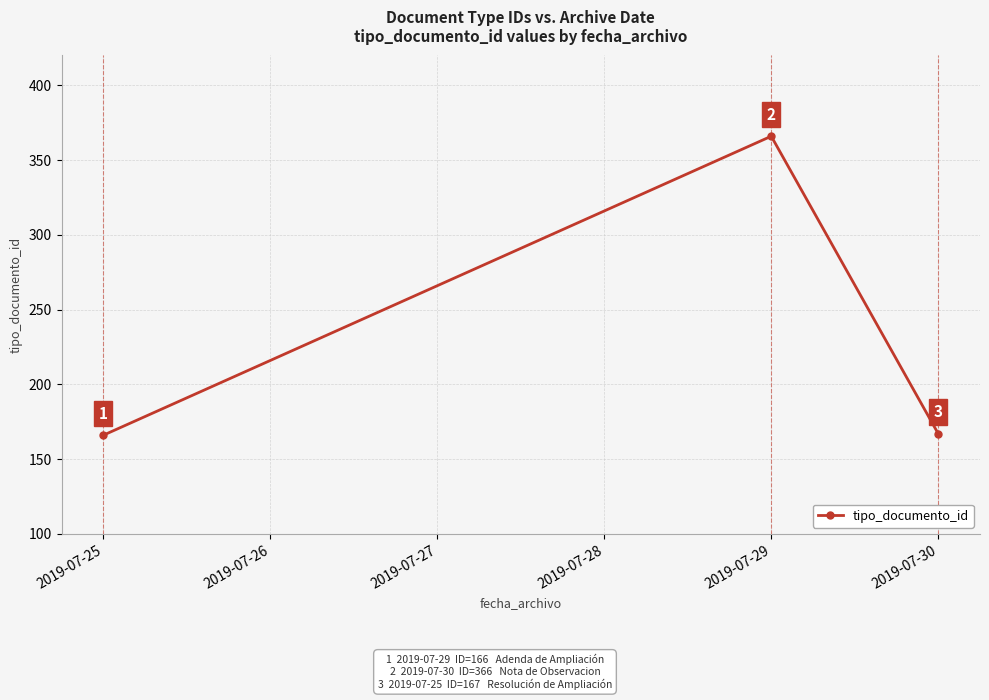

What is the sum of all values?

699